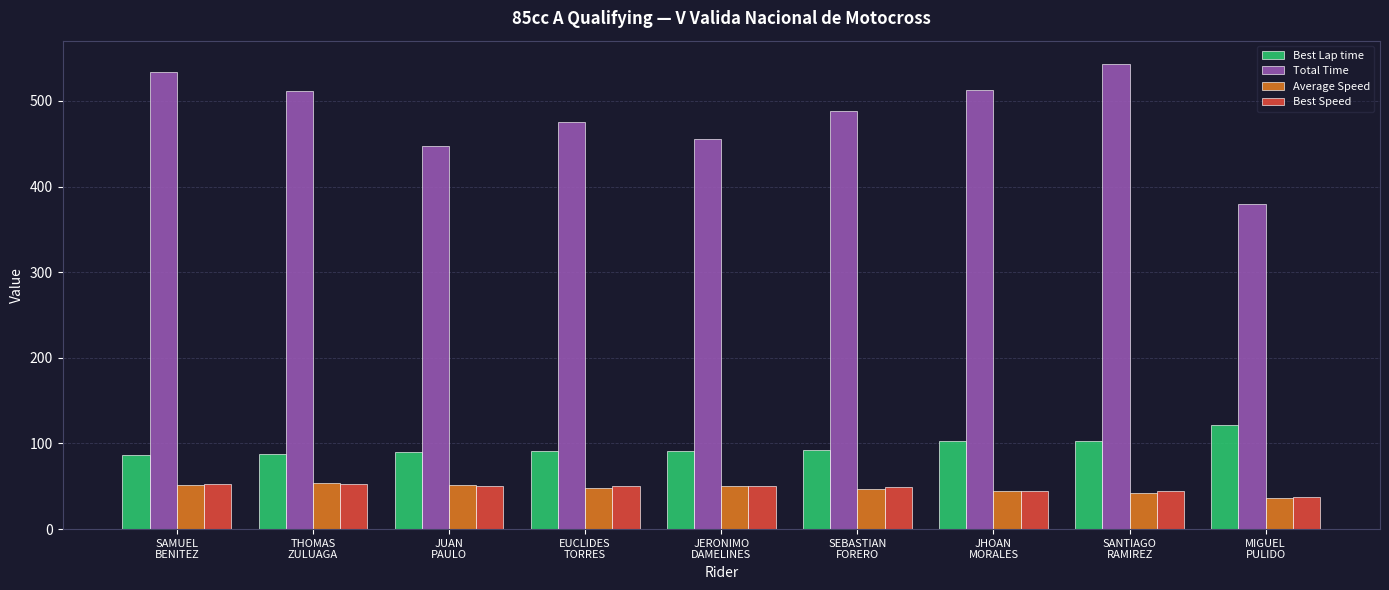

What is the average value of the Average Speed series?

47.5